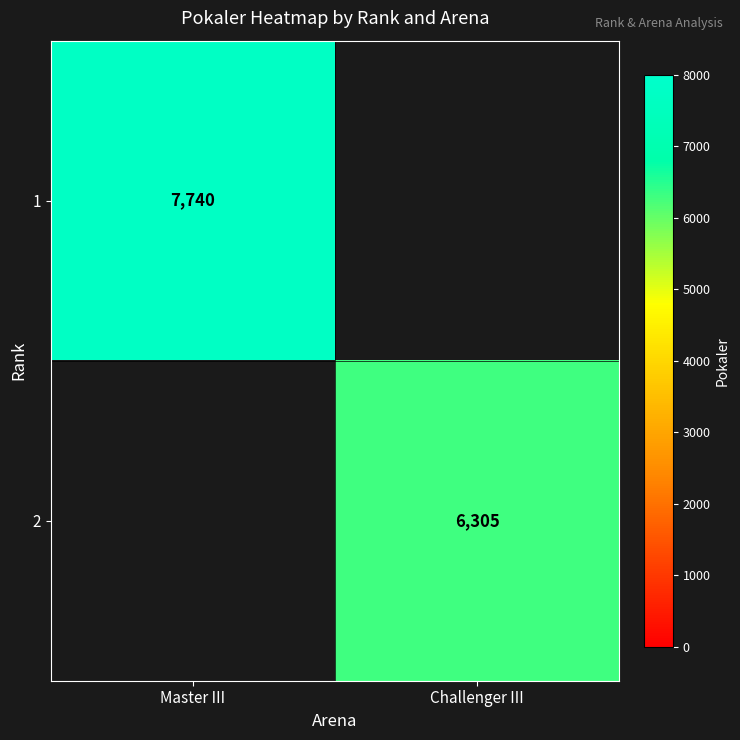

The 1 series shows 11159 at Master III. True or false?

False